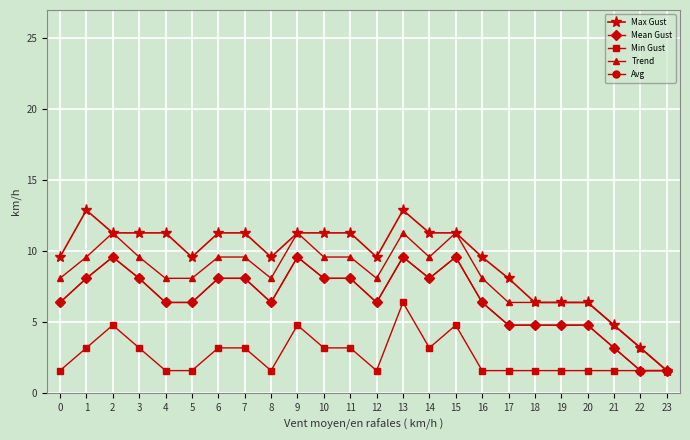

Which label corresponds to the smallest value in the chart?

23